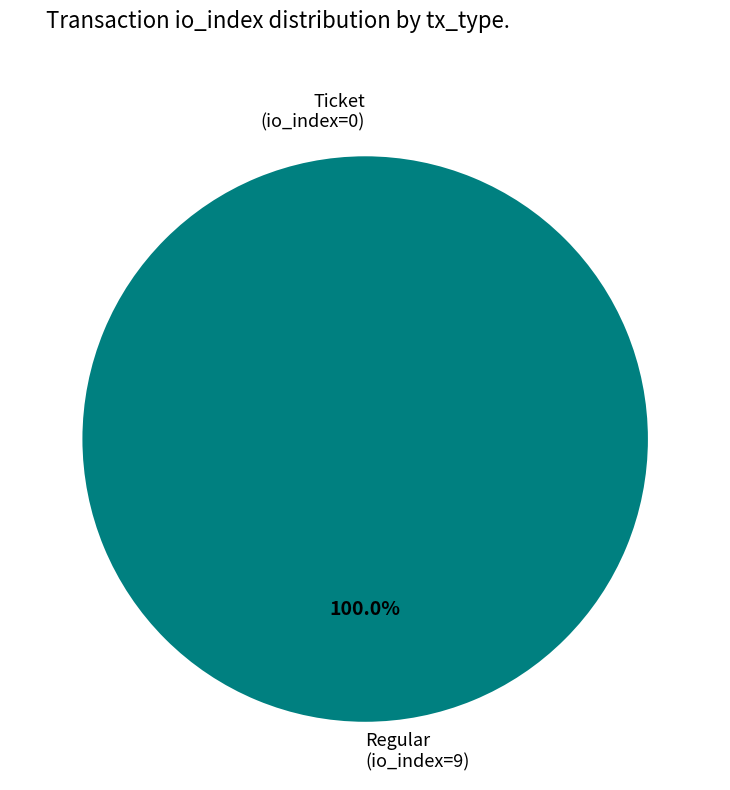

To the nearest percent, what percentage of the pie is Regular tx (io_index=9)?

100%